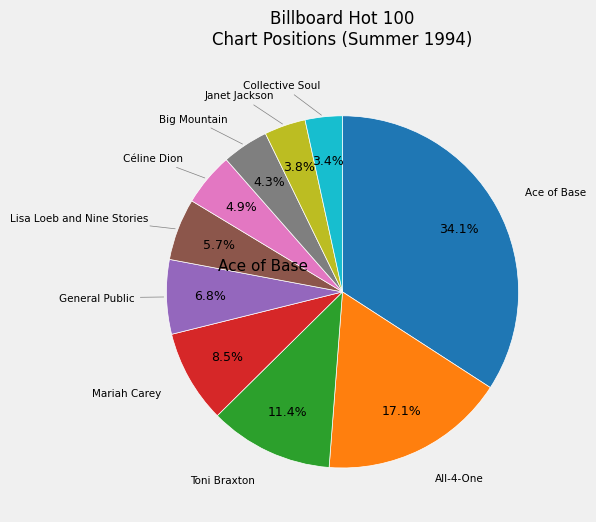

Does any single category account for the majority?

No